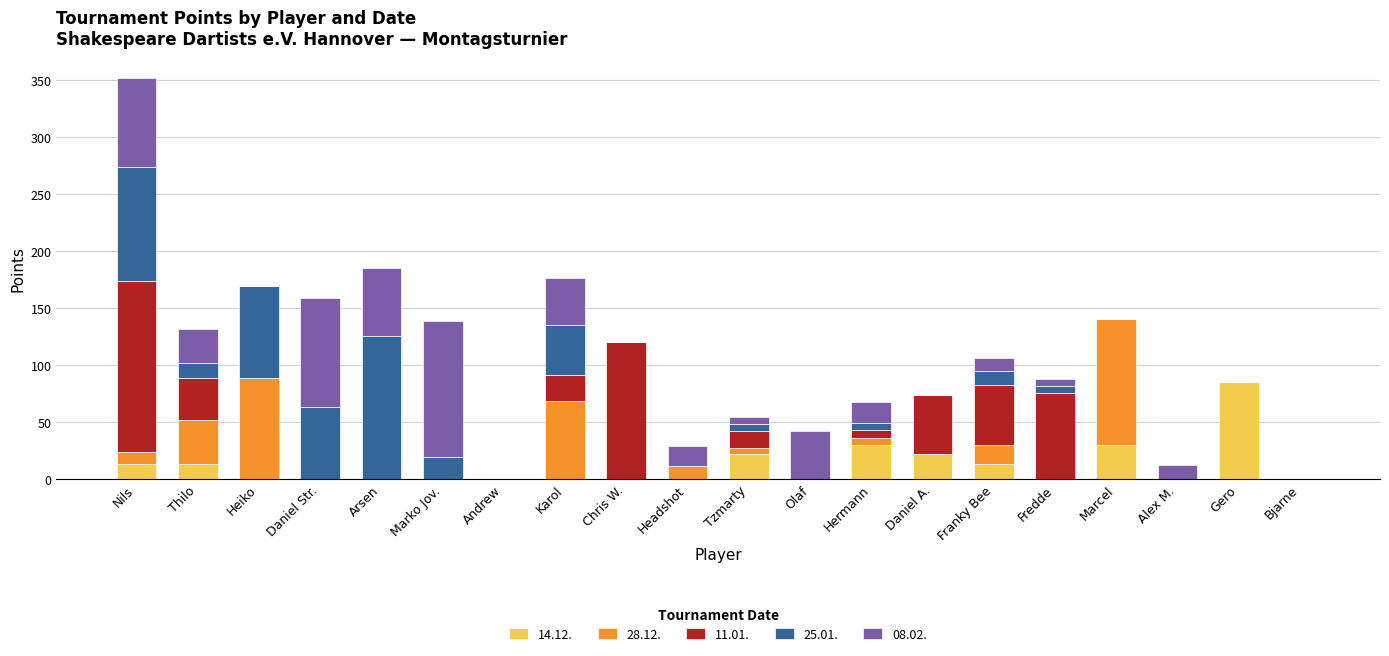

What are all the series names shown in the legend?

14.12., 28.12., 11.01., 25.01., 08.02.